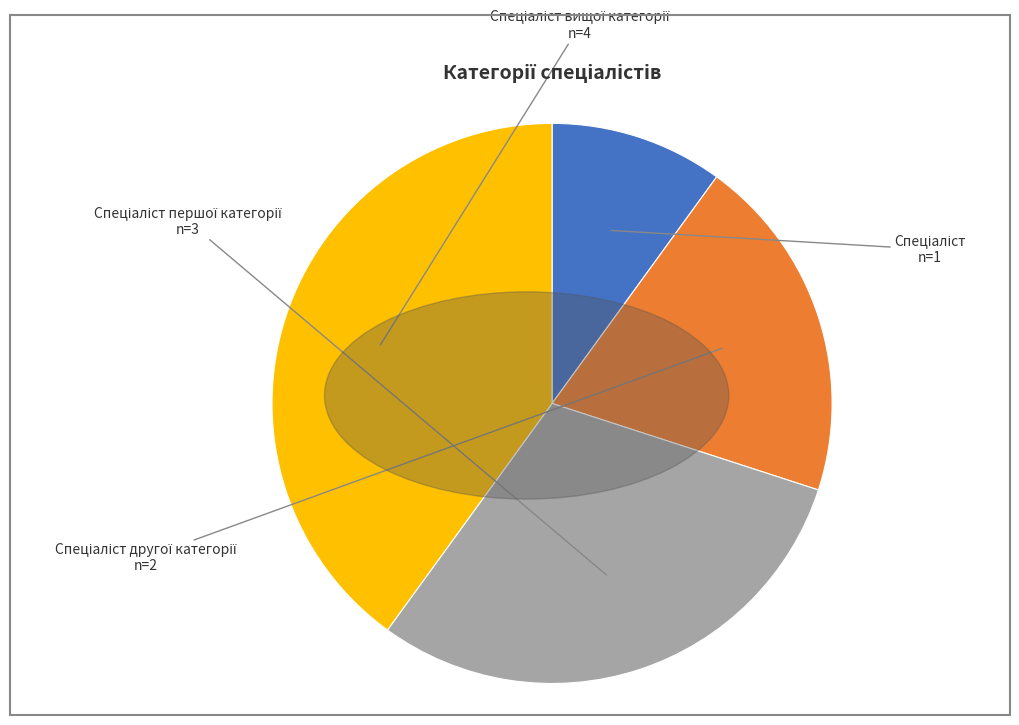

Is there a majority slice in this chart?

No